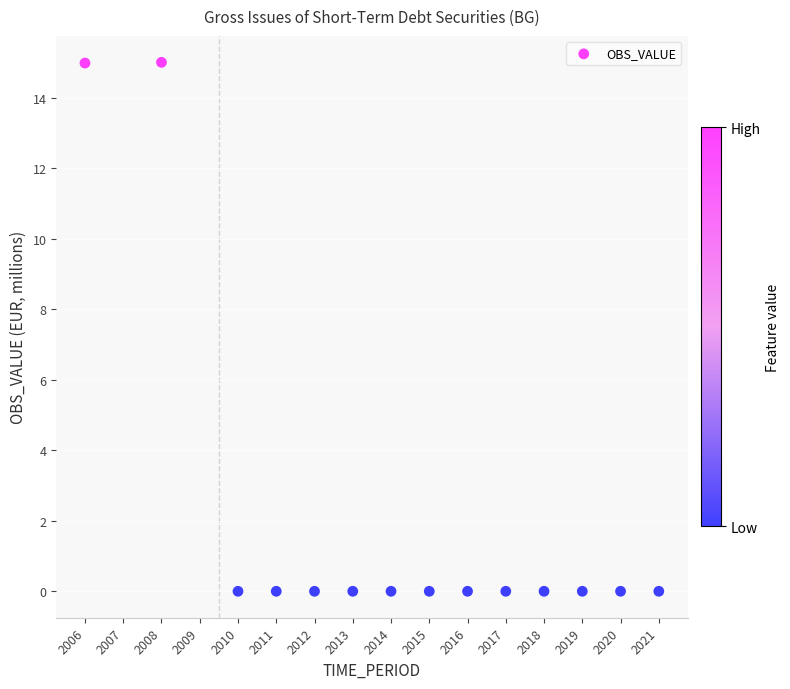

What is the range of Y values (max minus min)?

15.0